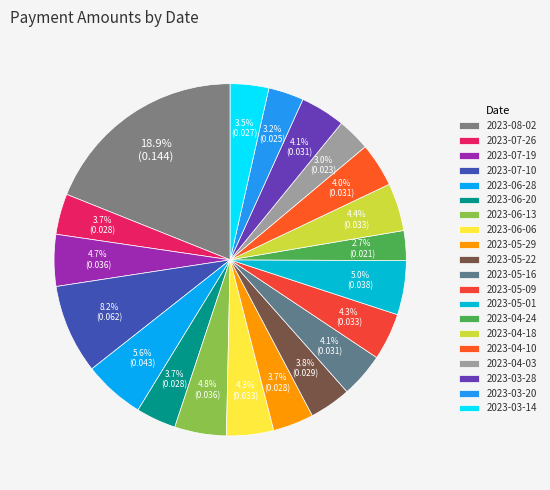

Rank the categories by value from highest to lowest.

2023-08-02, 2023-07-10, 2023-06-28, 2023-05-01, 2023-06-13, 2023-07-19, 2023-04-18, 2023-06-06, 2023-05-09, 2023-03-28, 2023-05-16, 2023-04-10, 2023-05-22, 2023-05-29, 2023-07-26, 2023-06-20, 2023-03-14, 2023-03-20, 2023-04-03, 2023-04-24